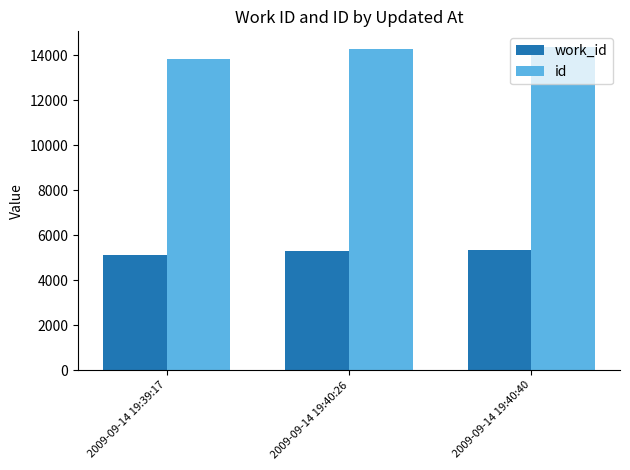

What is the average value of the id series?

14145